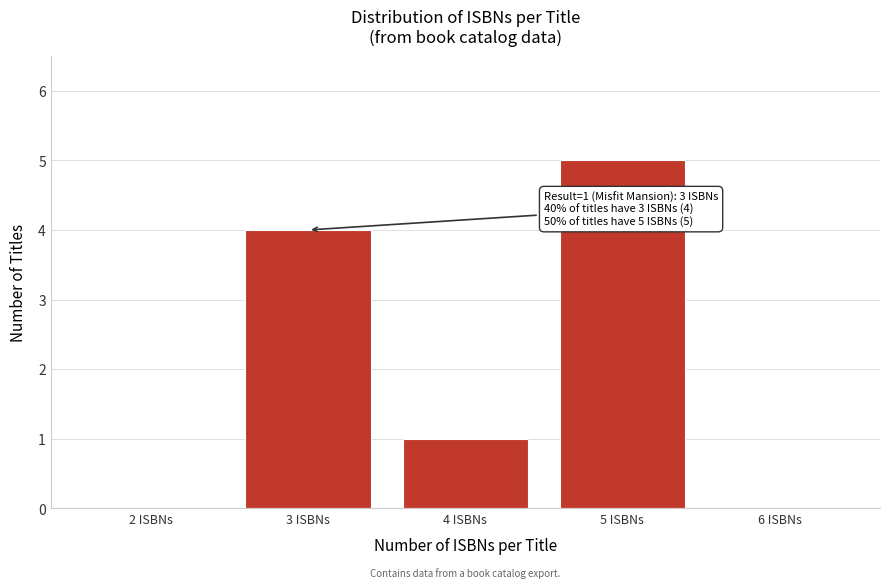

Which range on the x-axis has the tallest bar?

4.5 to 5.5